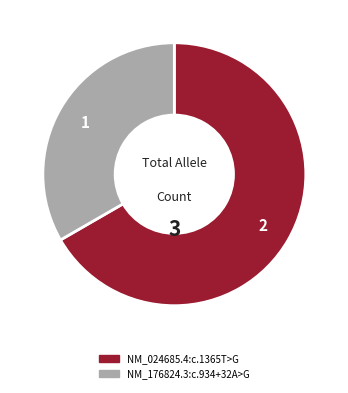

Combined, do NM_176824.3:c.934+32A>G and NM_024685.4:c.1365T>G account for over 50%?

Yes